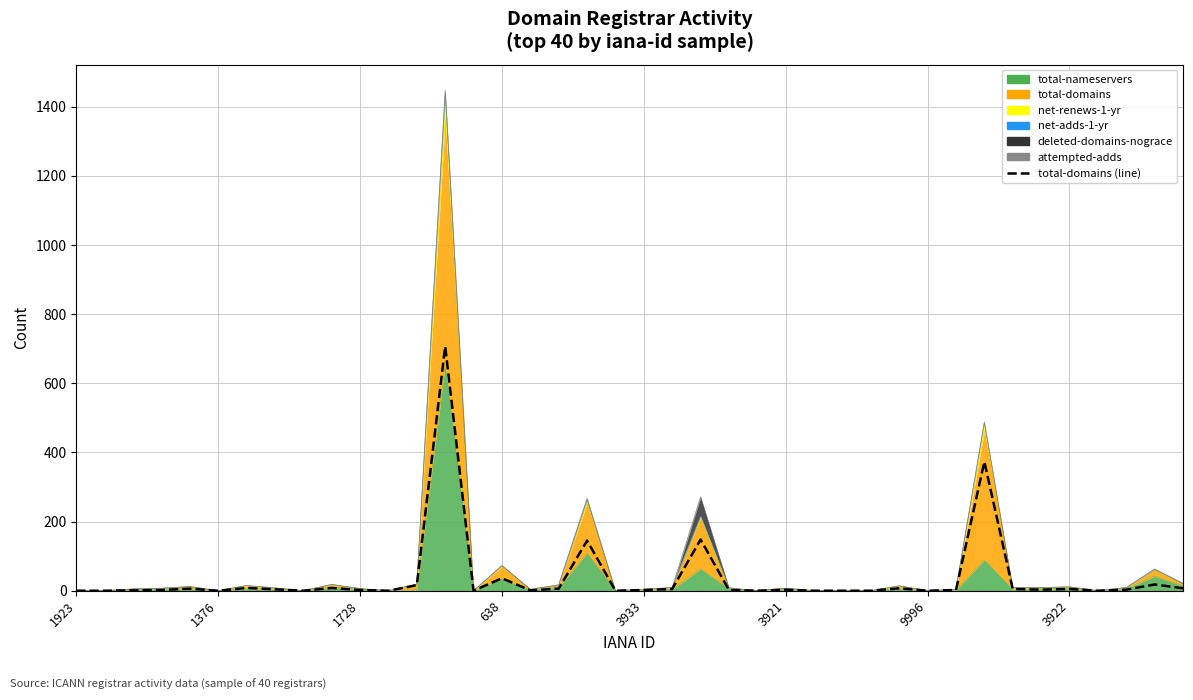

What is the difference between the maximum and minimum values?

707